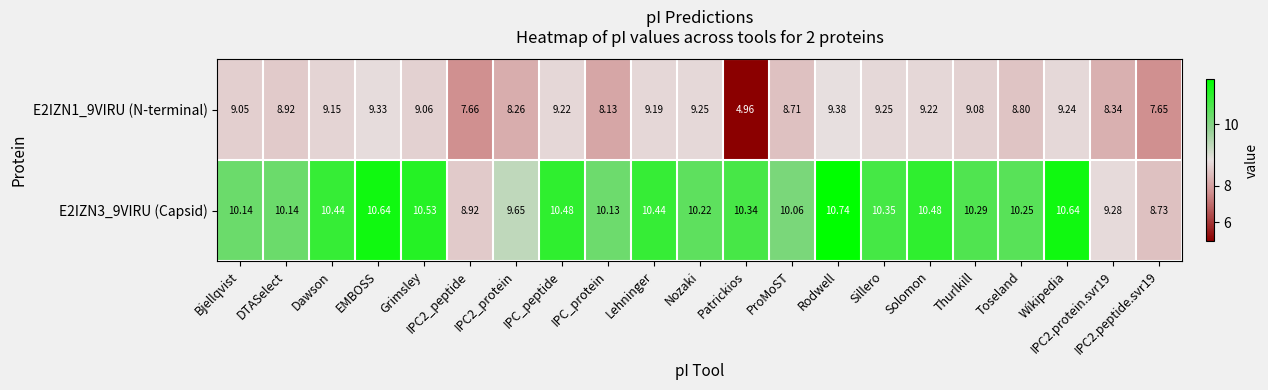

How many data points does each series have?

21